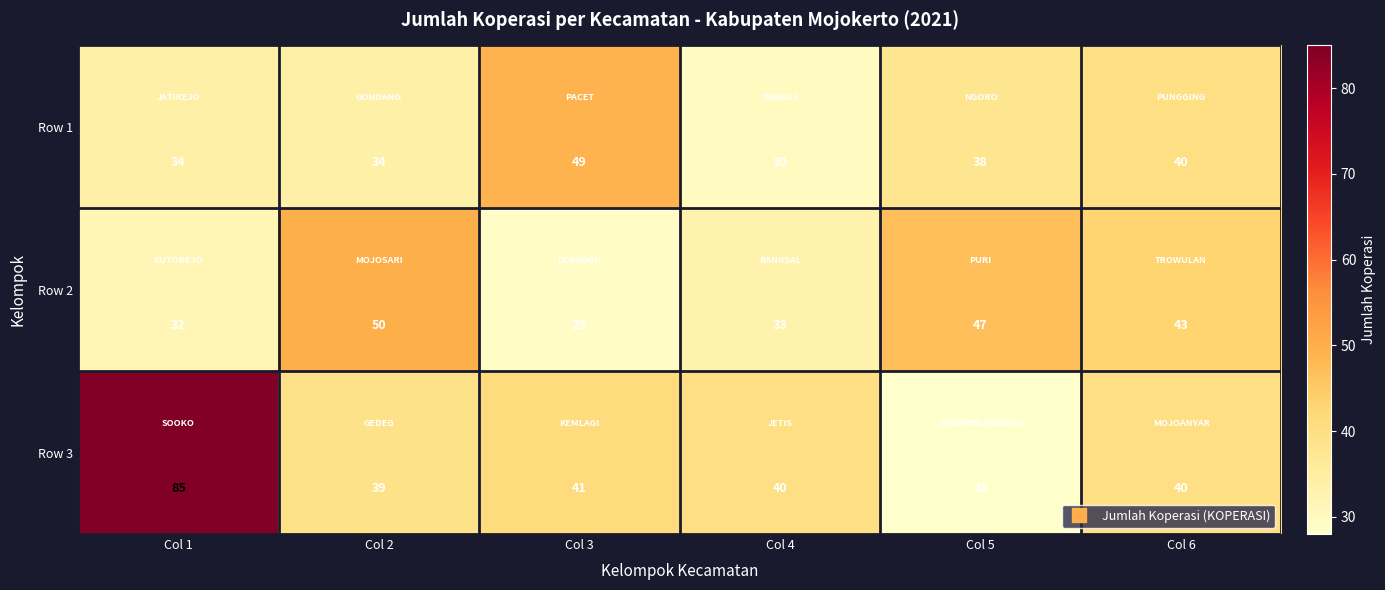

How many Row 1 values are between 34 and 40?

4